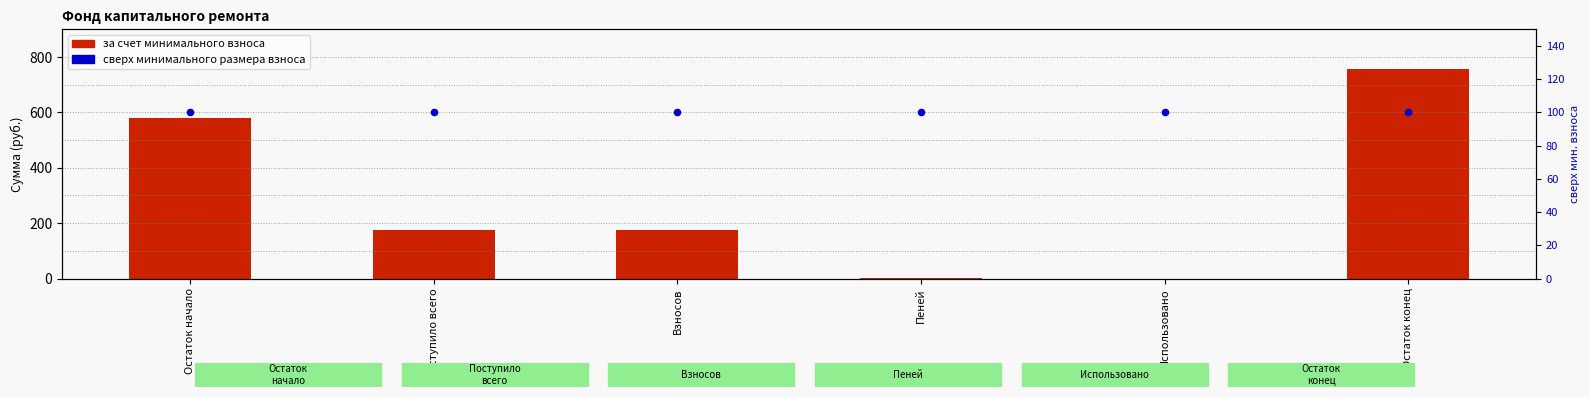

At which category is the sum across all series the highest?

Остаток конец